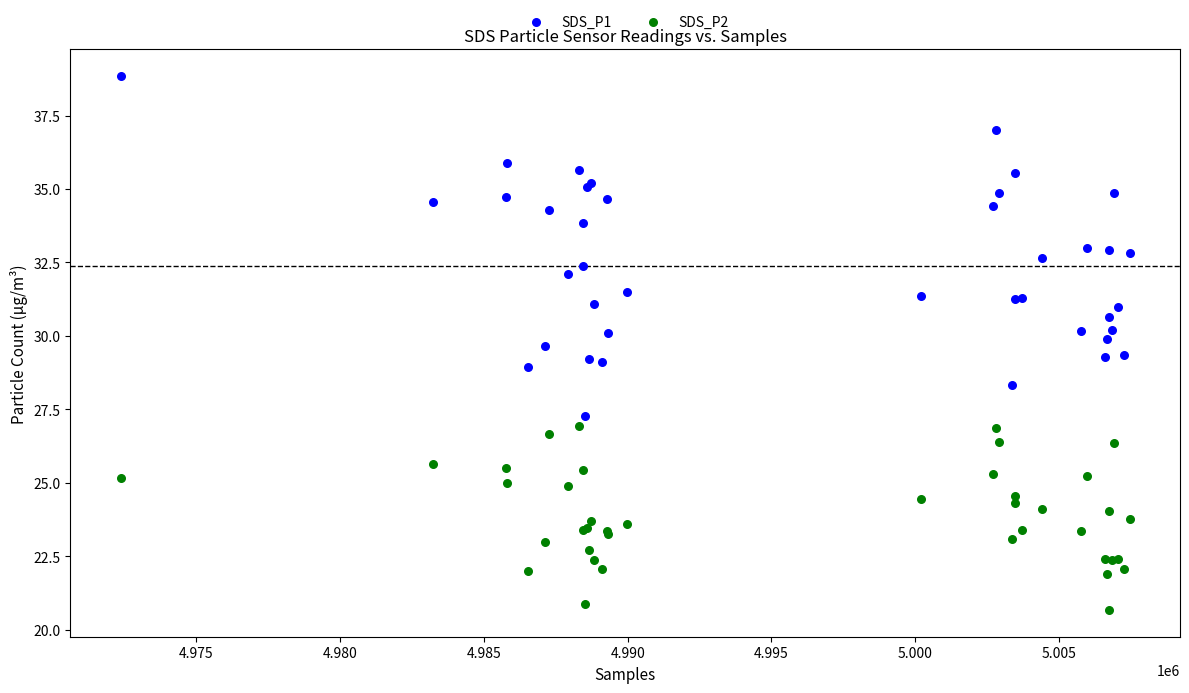

Which series contains the highest Y value?

SDS_P1